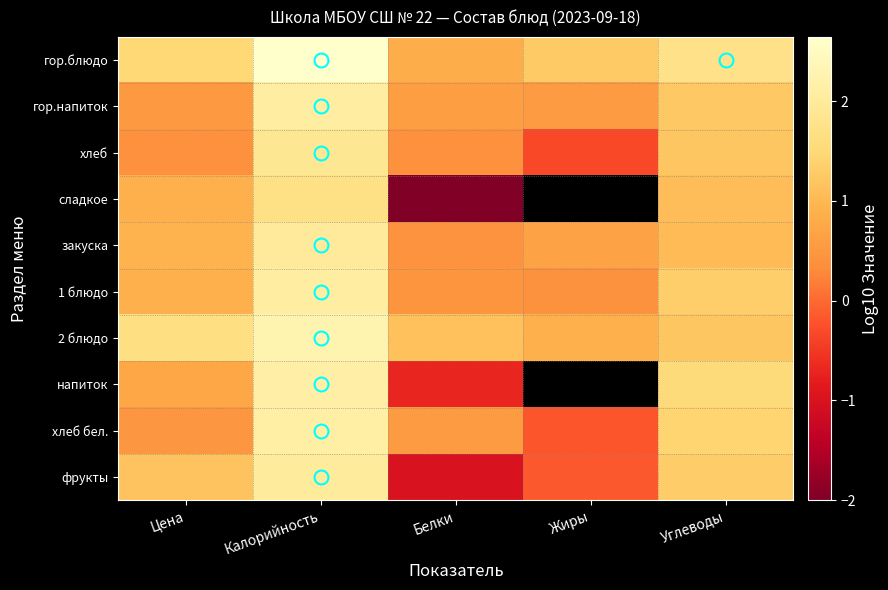

Read the закуска value at Жиры.

0.7